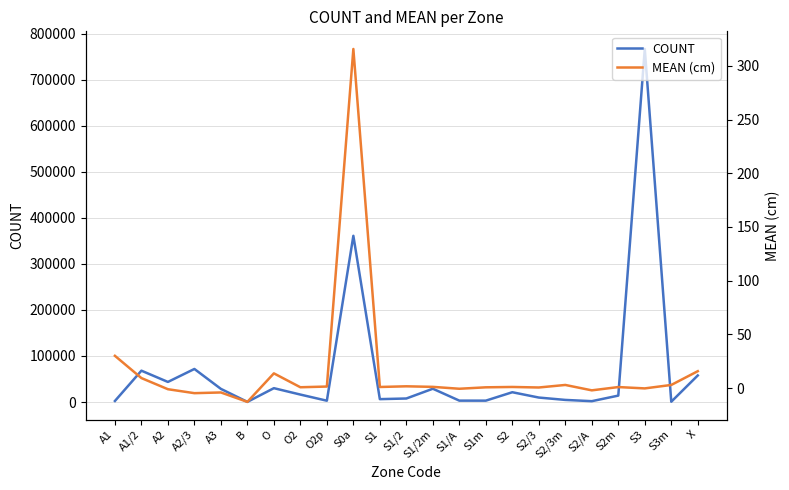

True or false: MEAN (cm) and COUNT intersect in this chart.

False